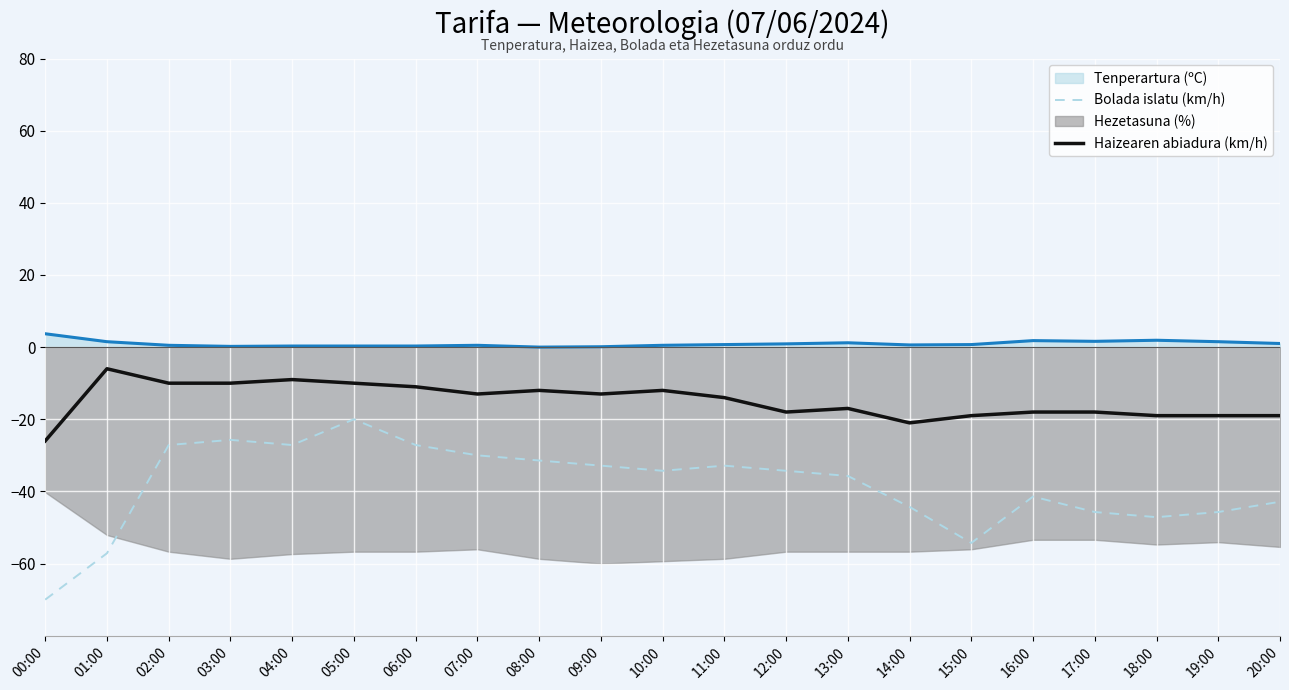

What is the lowest value of the Bolada islatu (km/h) series?

-70.0